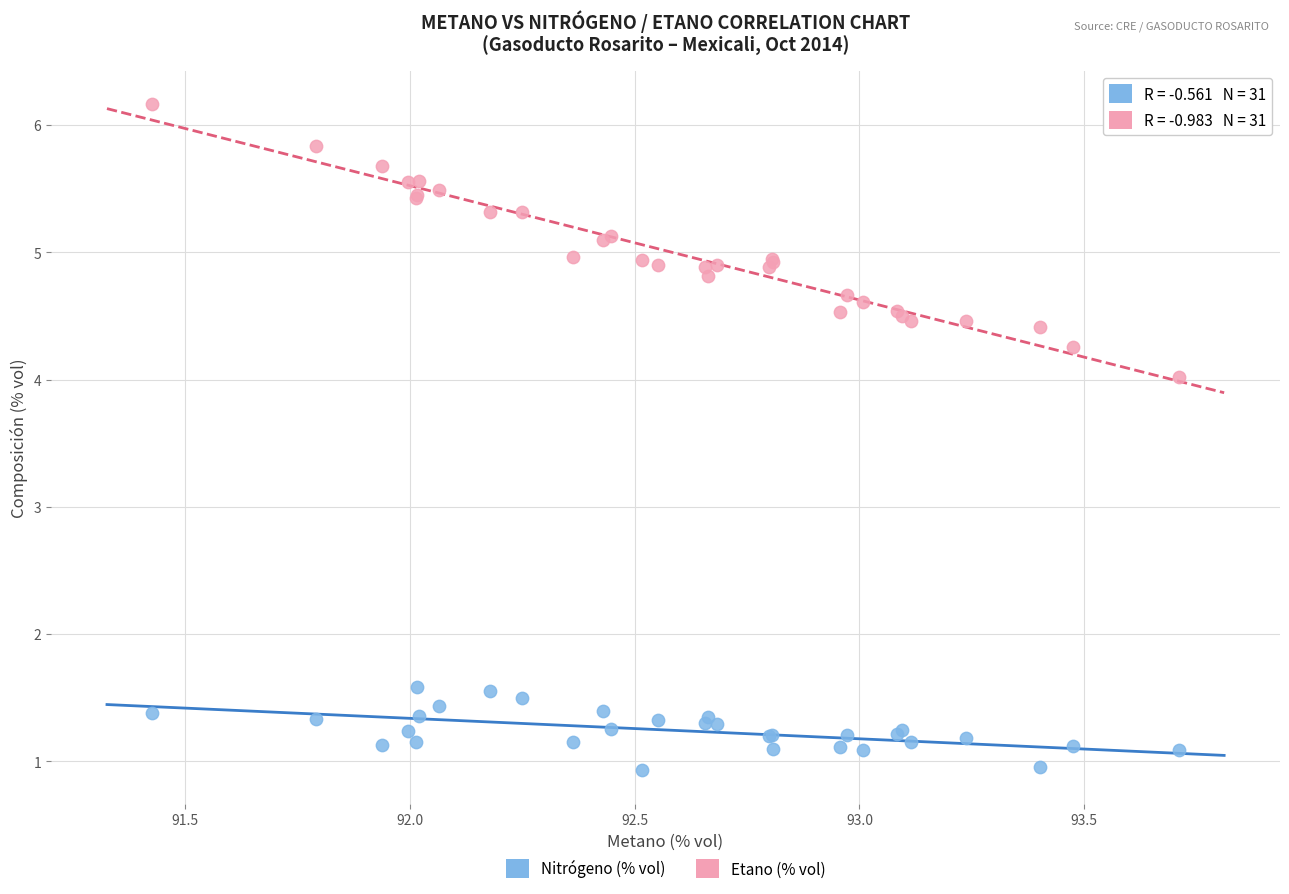

What is the X range (max minus min) for the scatter plot?

2.3